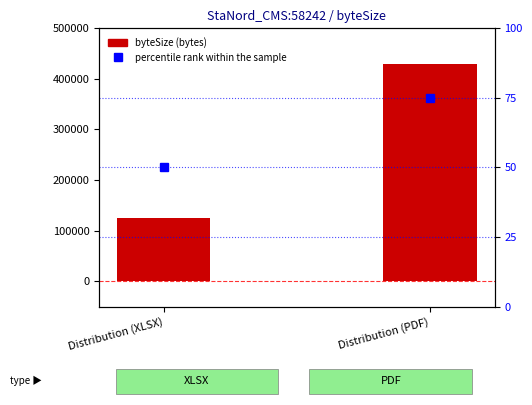

What is the total value across all series at Distribution (XLSX)?

124348